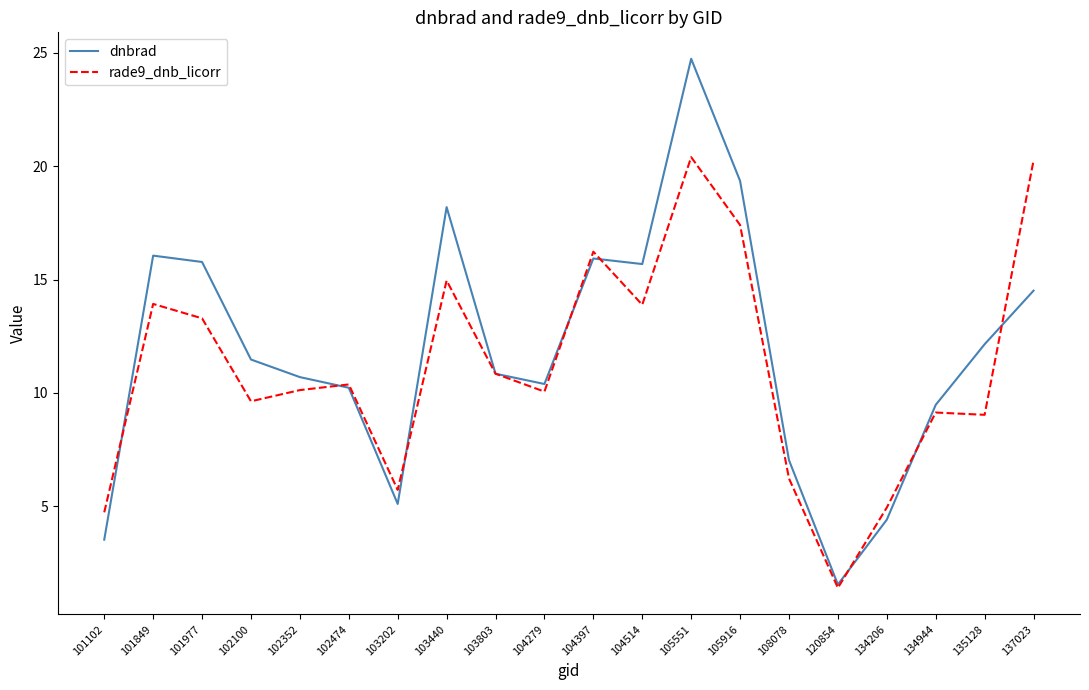

What is the lowest value of the dnbrad series?

1.5